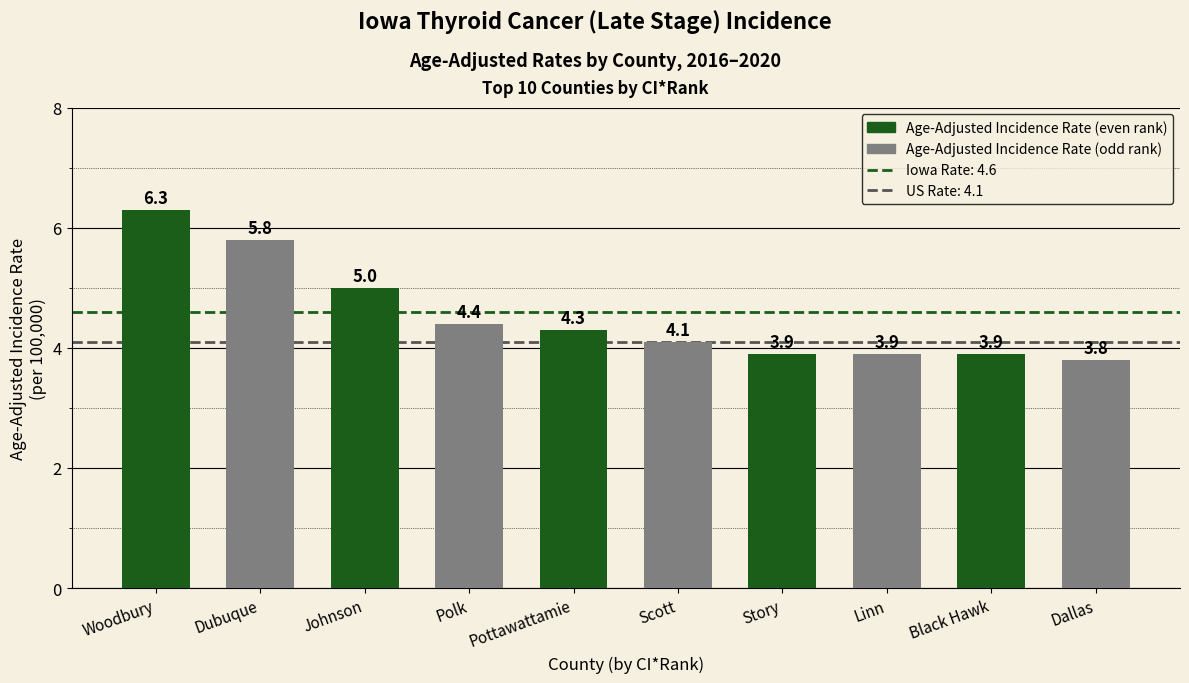

Reading left to right, list all the values displayed in this chart.

6.3	5.8	5.0	4.4	4.3	4.1	3.9	3.9	3.9	3.8